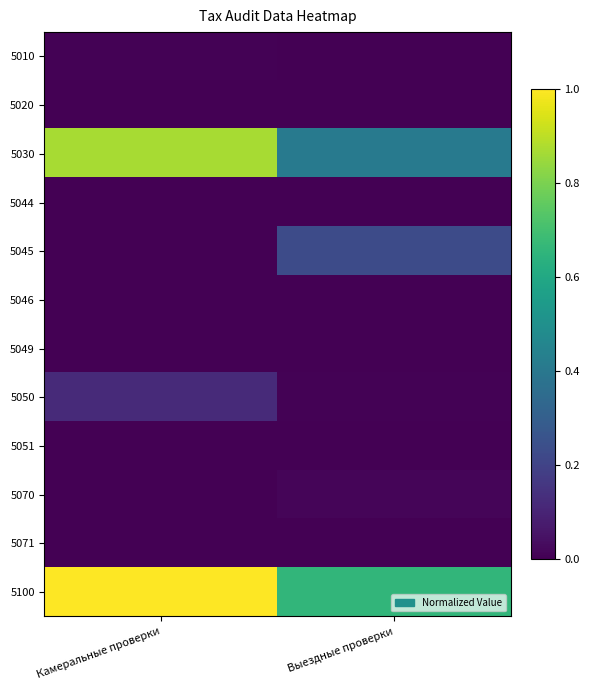

At which category is the sum across all series the highest?

Камеральные проверки